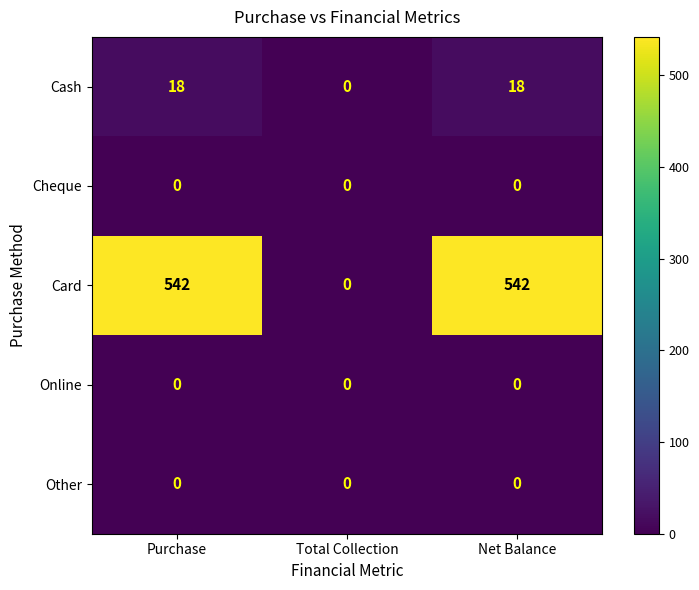

What is the spread (max minus min) of values at Net Balance?

542